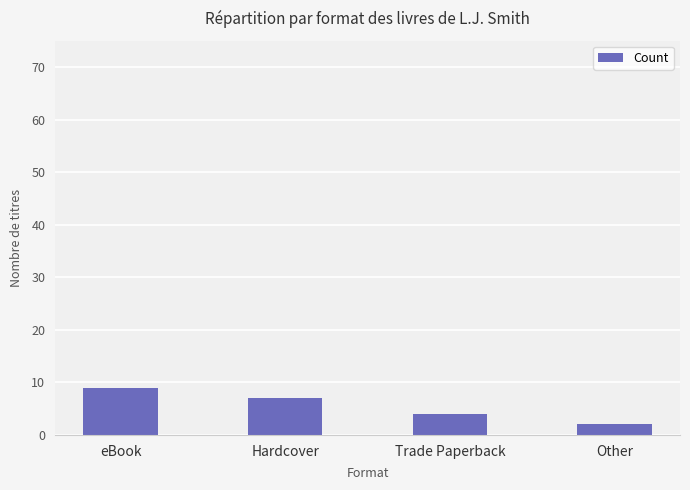

What is the change in value from Hardcover to Other?

-5